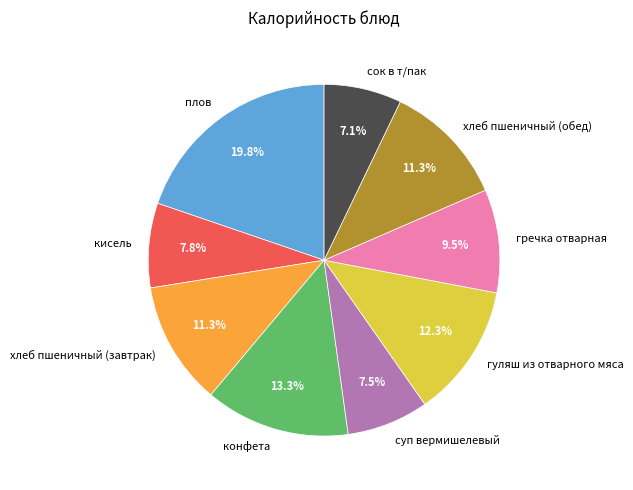

Is the sum of суп вермишелевый and хлеб пшеничный (обед) greater than half?

No